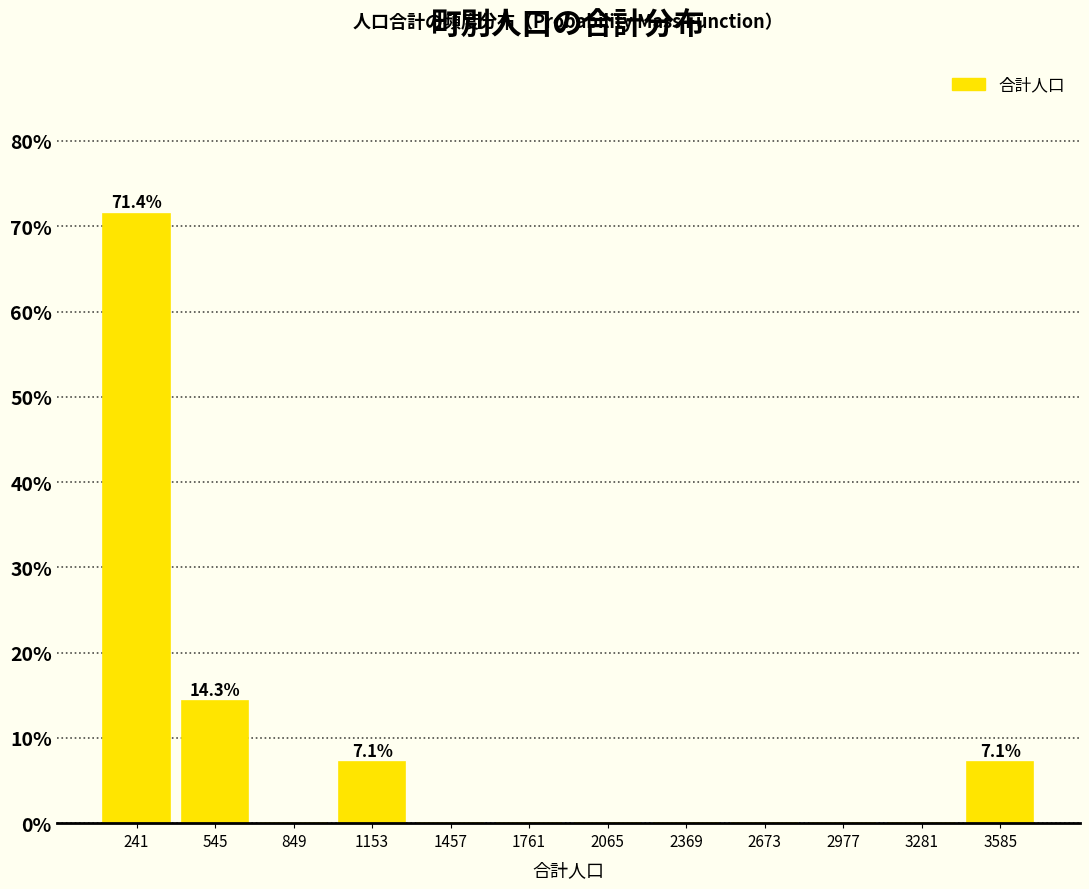

Which range on the x-axis has the tallest bar?

100 to 400